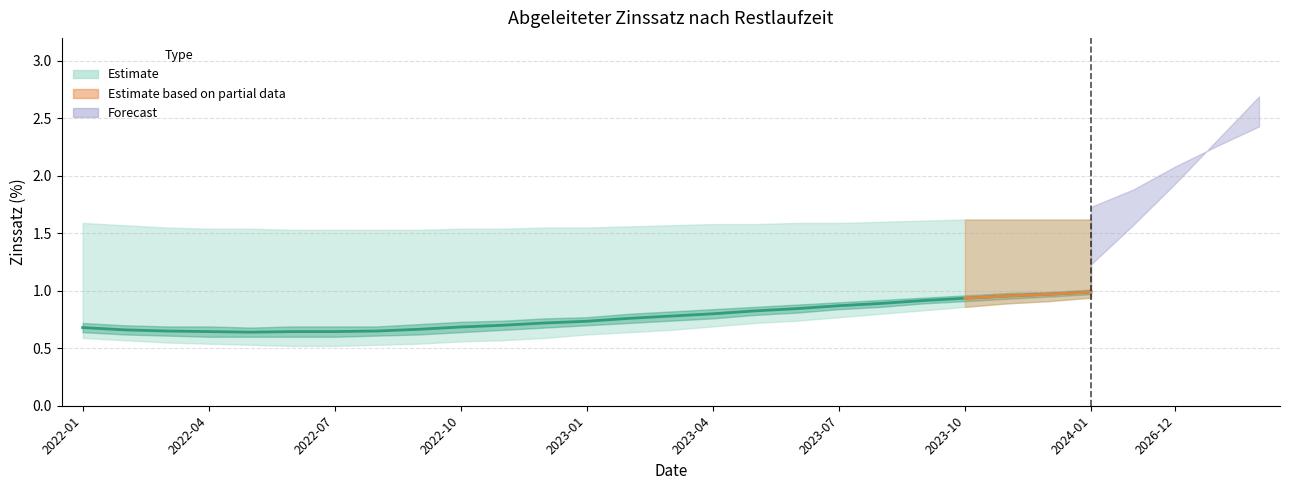

The value at 20 is 1.5. True or false?

False